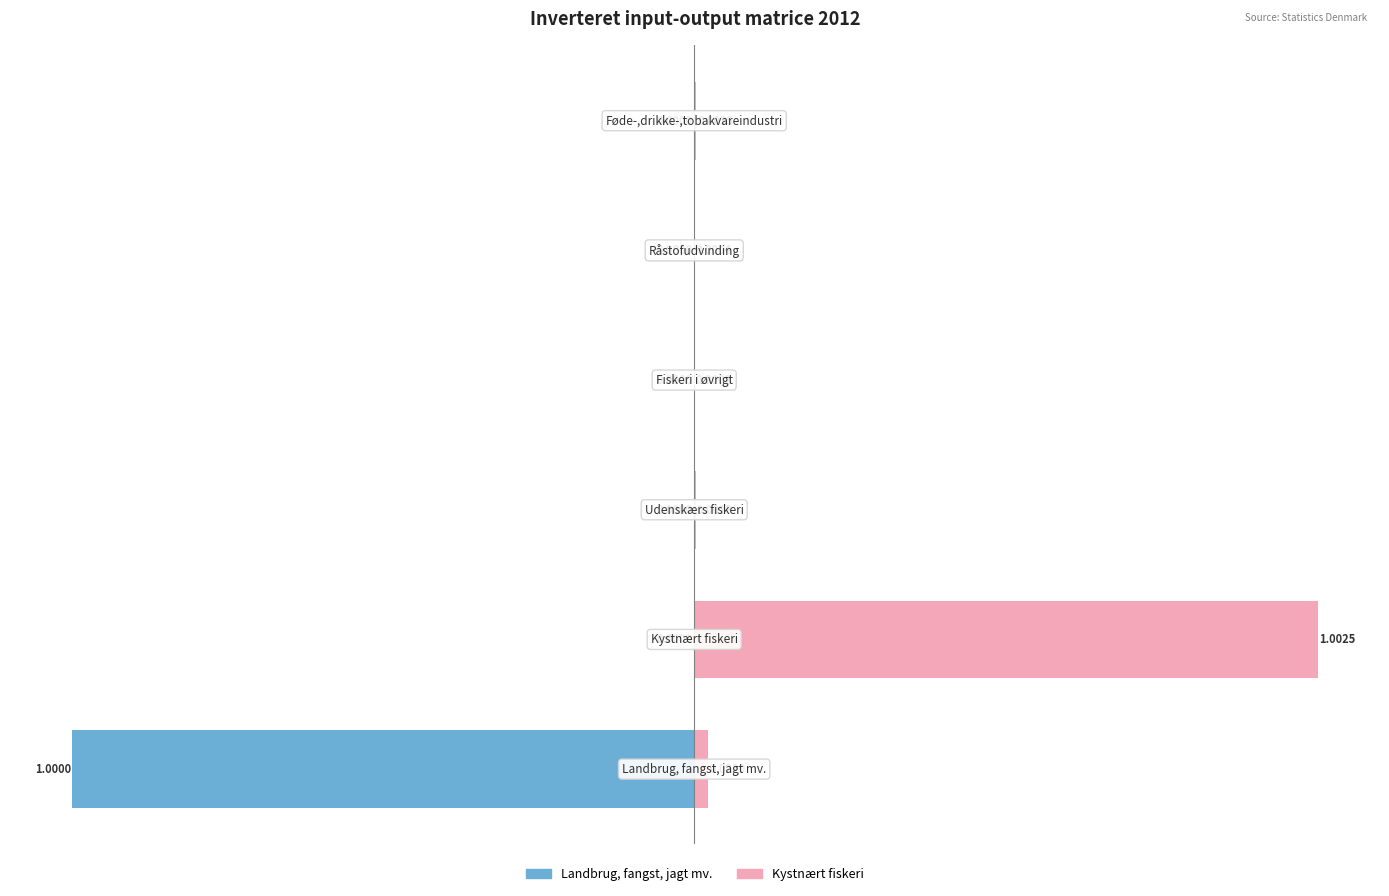

What is the smallest value displayed?

-1.0